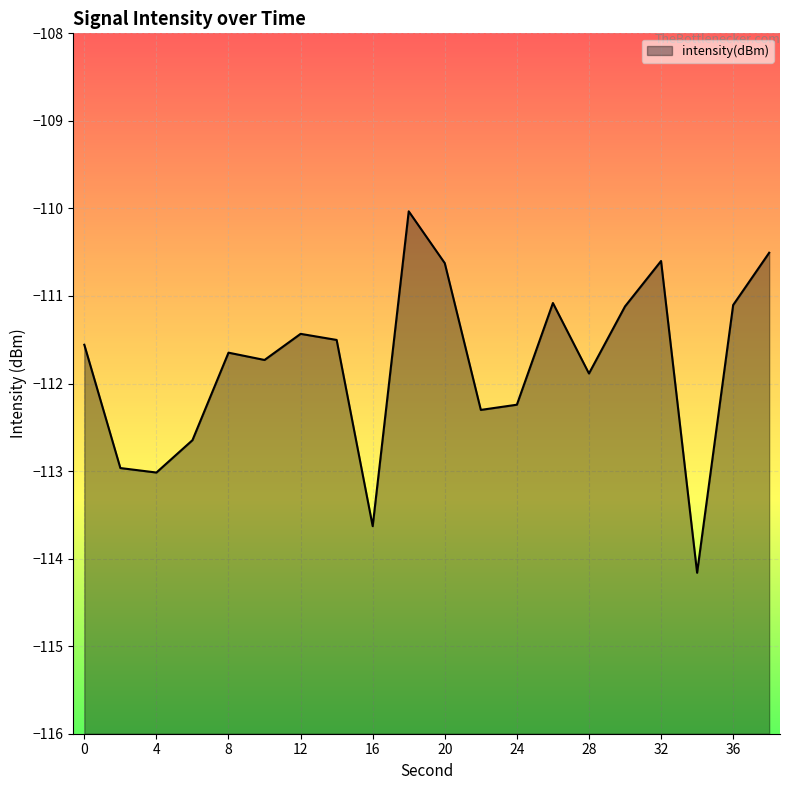

Read the value at 28.

-111.9